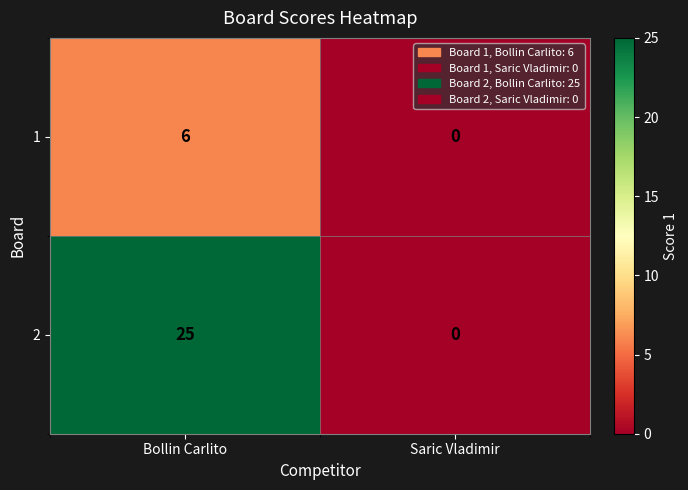

What is the spread (max minus min) of values at Bollin Carlito?

19